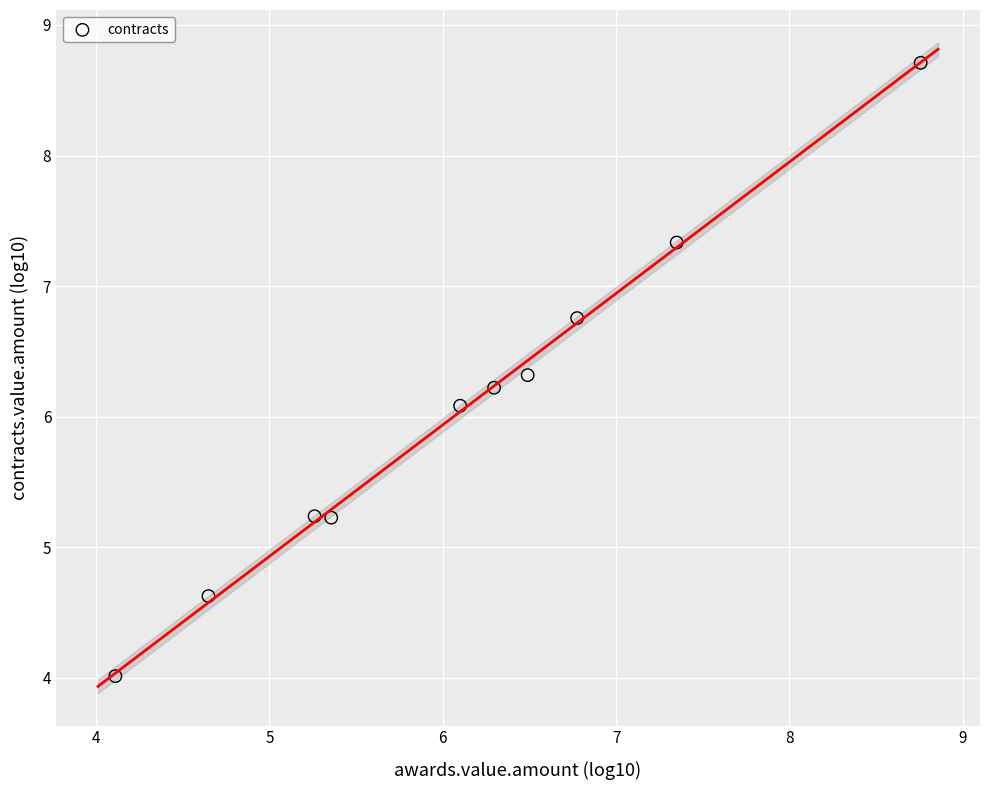

What is the range of X values (max minus min)?

4.6